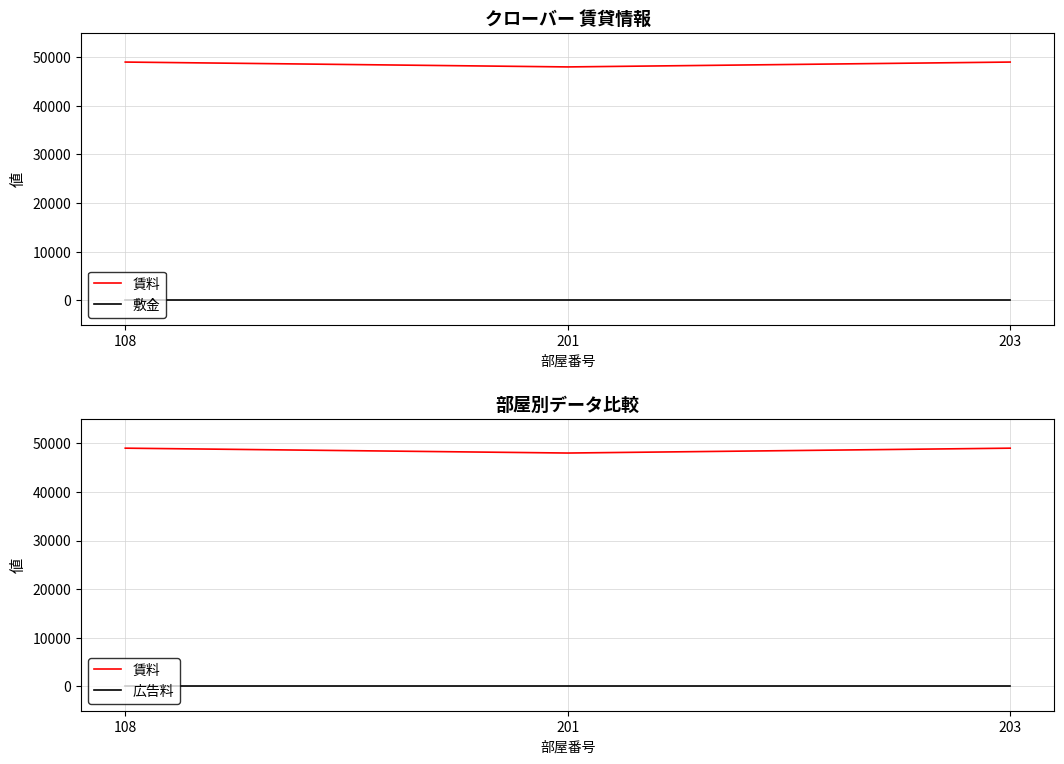

What is the smallest value displayed?

1